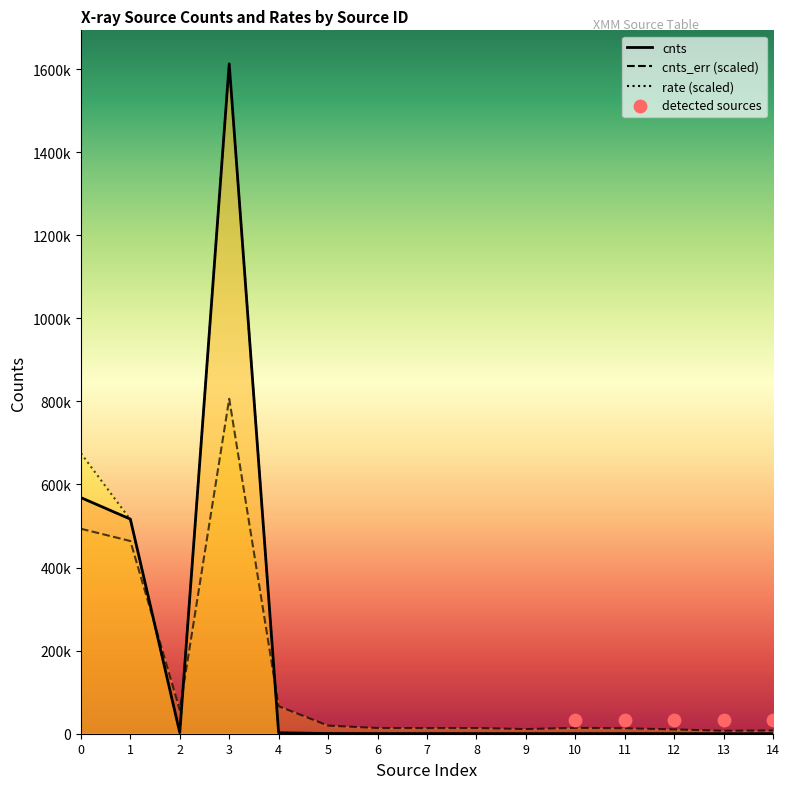

Which series contains the highest Y value?

cnts